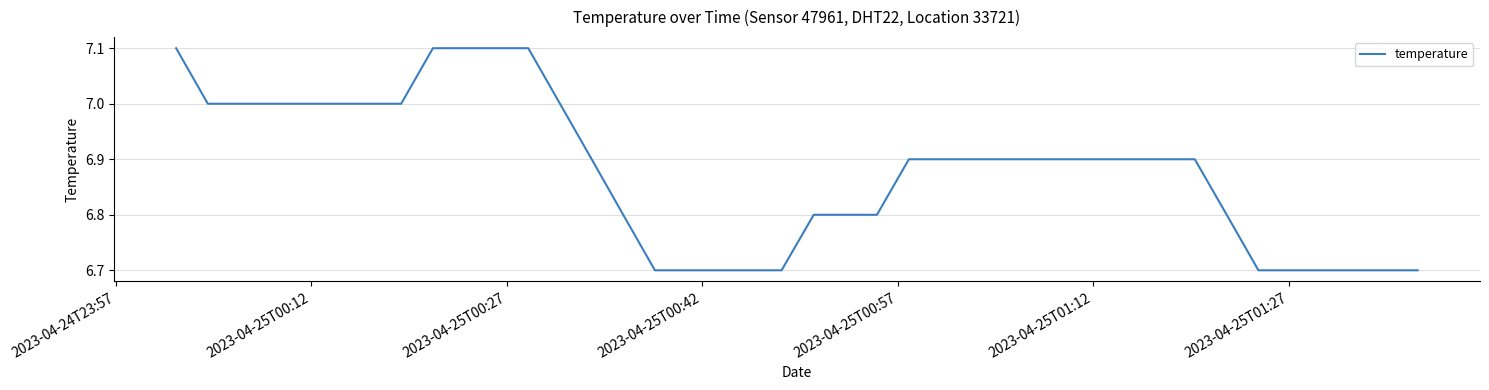

What is the difference between the maximum and minimum values?

0.4